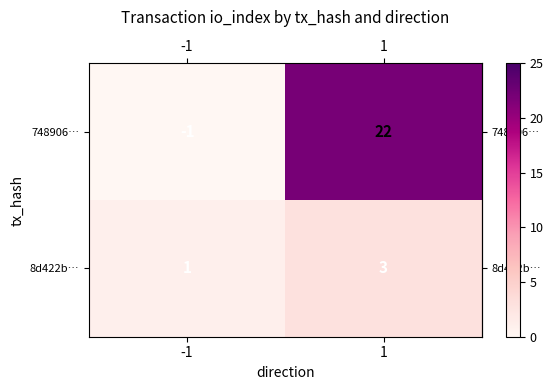

The 8d422b… series shows 1 at -1. True or false?

True